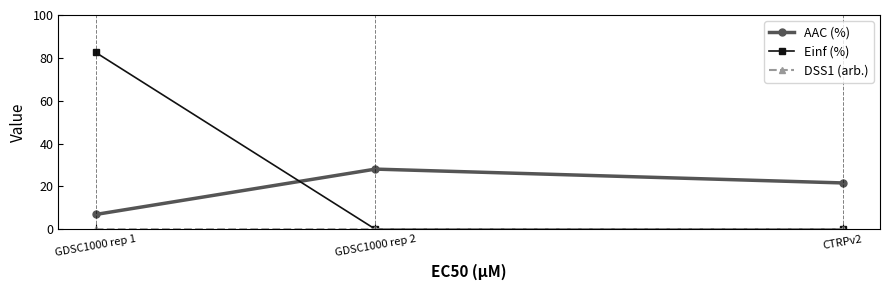

What position from the right is GDSC1000 rep 2?

2